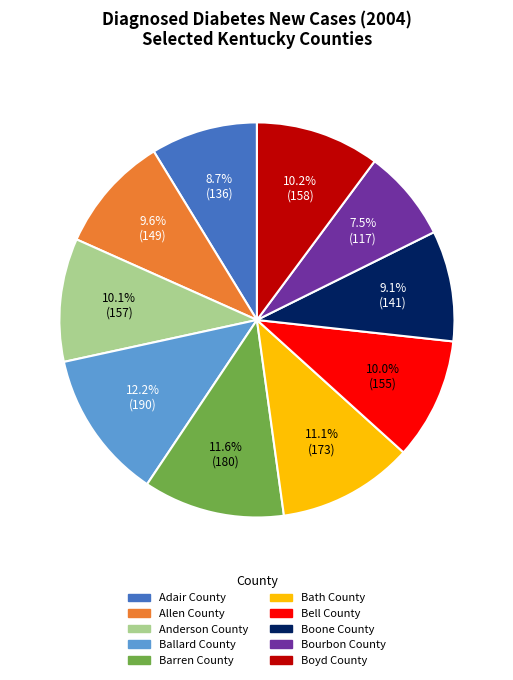

Combined, what portion of the pie is Adair County and Allen County?

18.3%